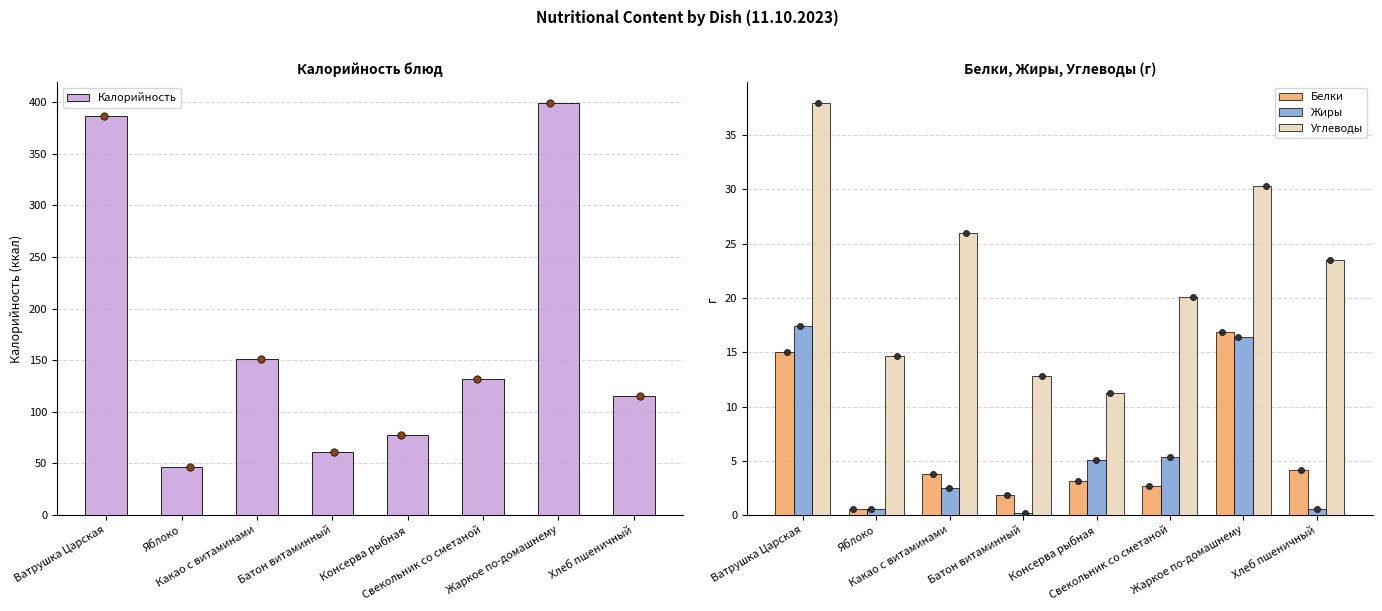

Which series contains the highest Y value?

Калорийность